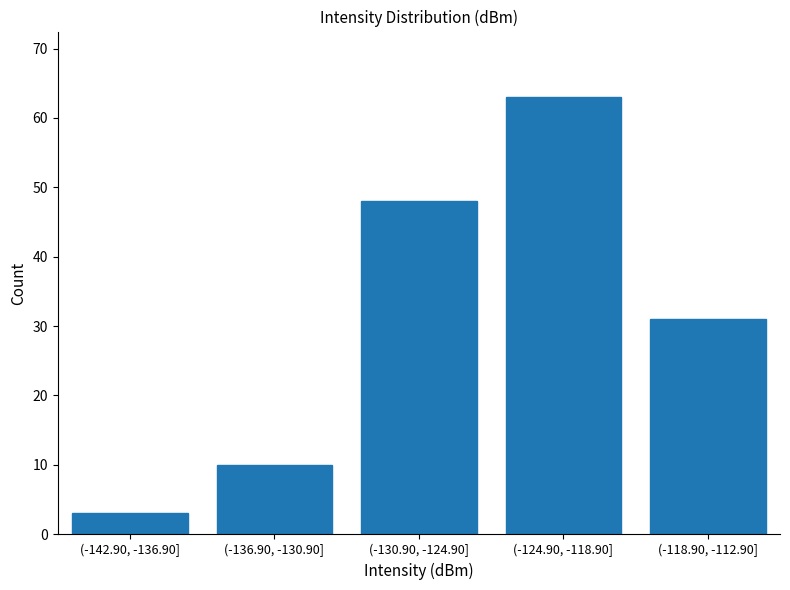

Reading left to right, extract all data points from this chart.

(-142.90, -136.90]=3	(-136.90, -130.90]=10	(-130.90, -124.90]=48	(-124.90, -118.90]=63	(-118.90, -112.90]=31